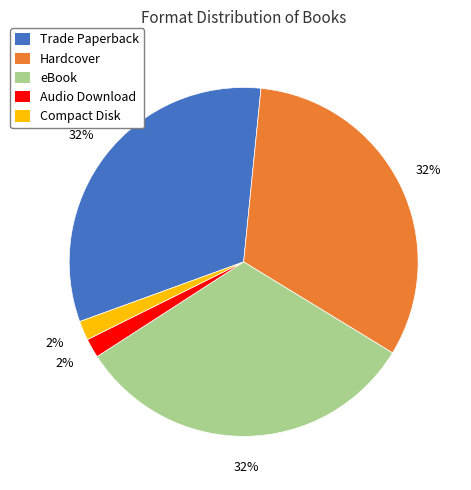

How many segments does this pie chart have?

5